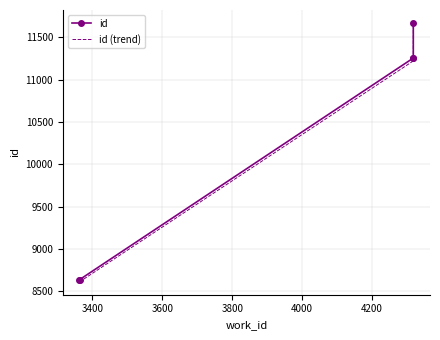

What is the difference between the second highest and minimum values in the id (trend) series?

2610.1